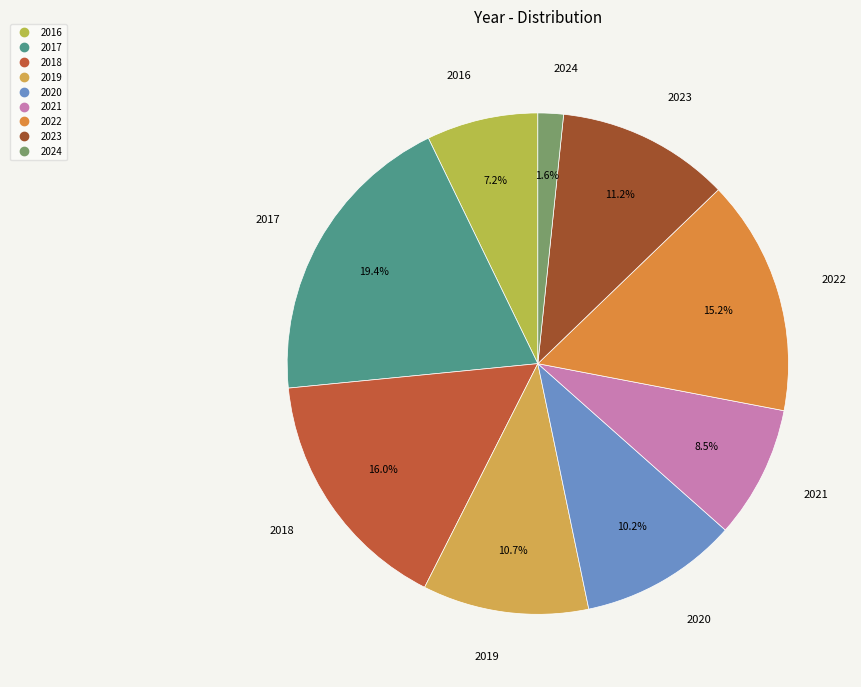

What is the smallest slice in the pie chart?

2024